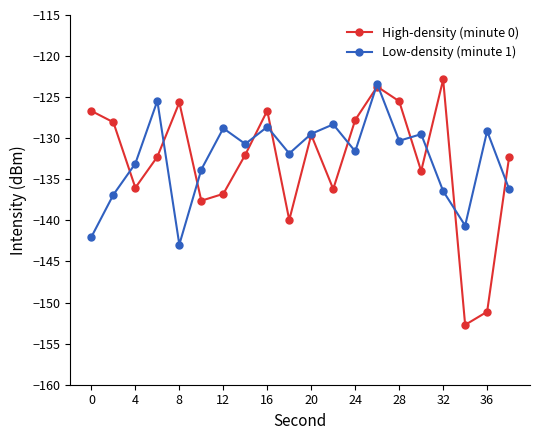

How many values in the High-density (minute 0) series are below -132?

11